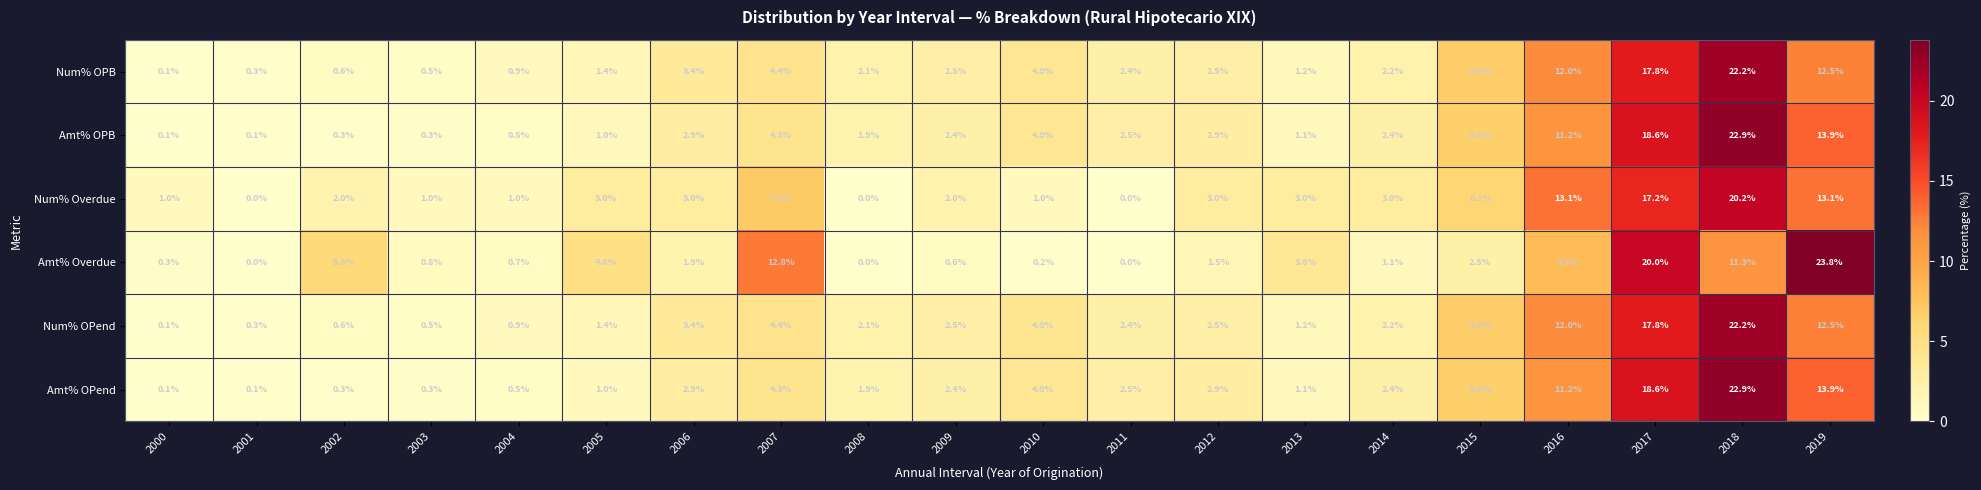

The value of Num% OPend at 2003 is 0.1. True or false?

False